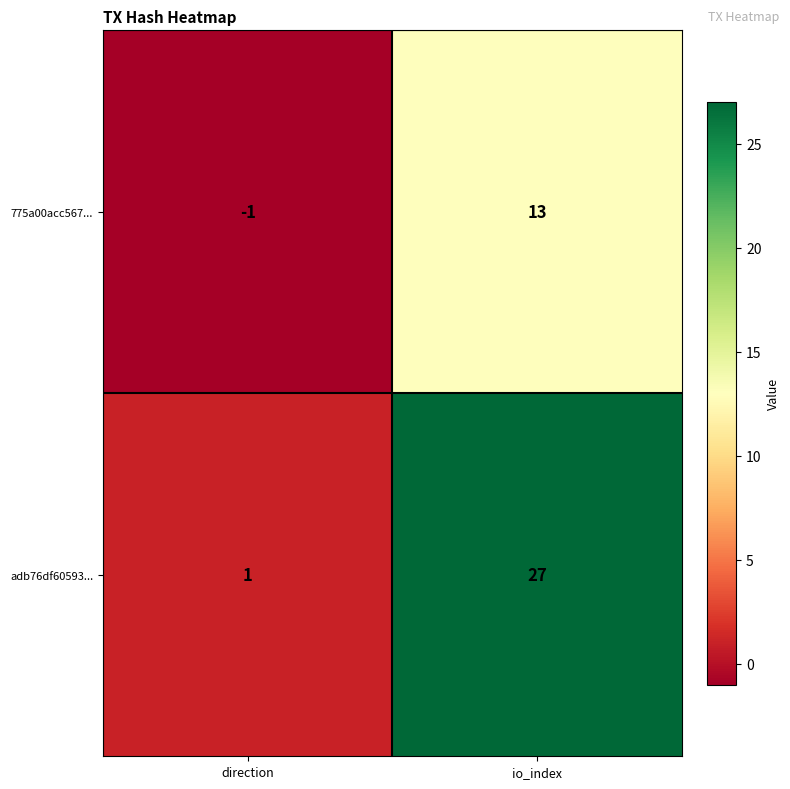

Where is 775a00acc567... nearest to the value 6?

direction